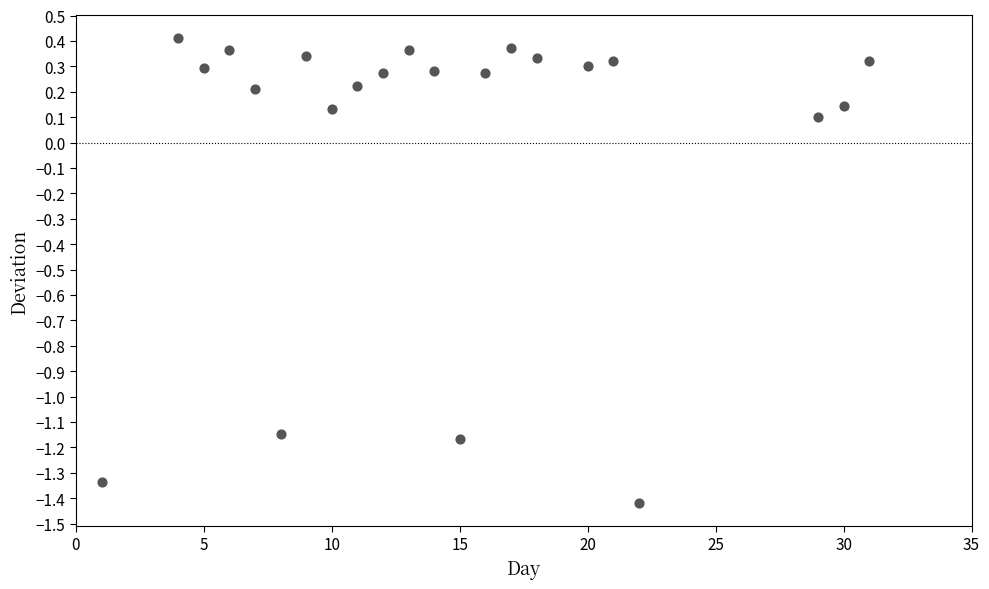

What is the range of Y values (max minus min)?

1.8